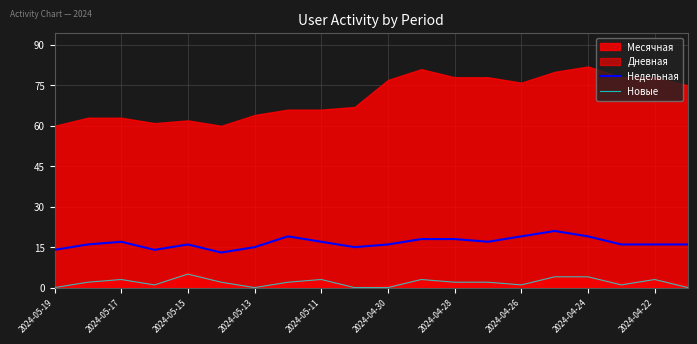

What is the lowest value of the Недельная series?

13